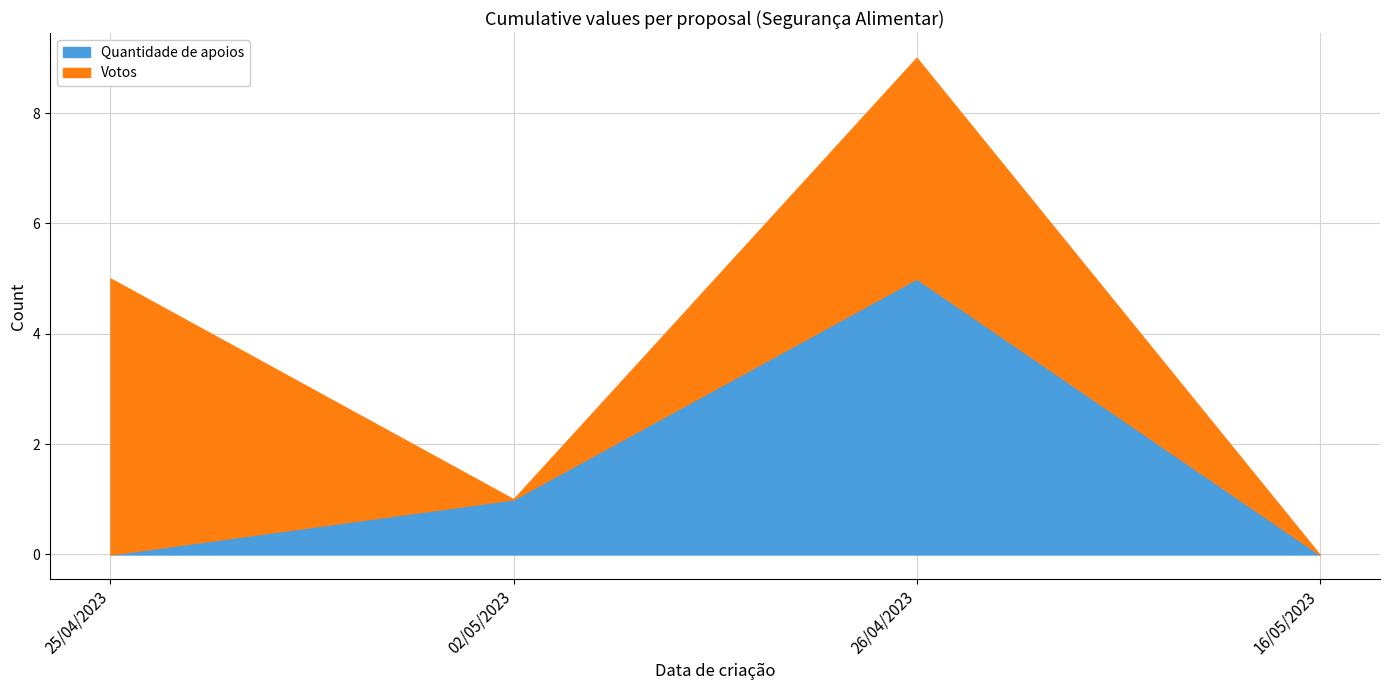

After their last crossing, which series has the higher values: Votos or Quantidade de apoios?

Quantidade de apoios